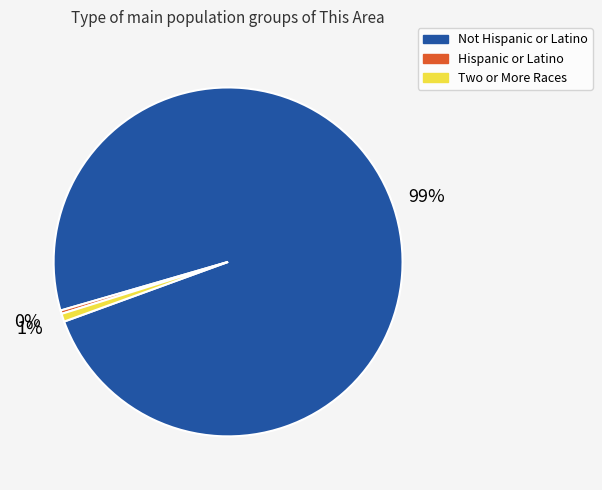

True or false: Hispanic or Latino accounts for 10% of the total.

False